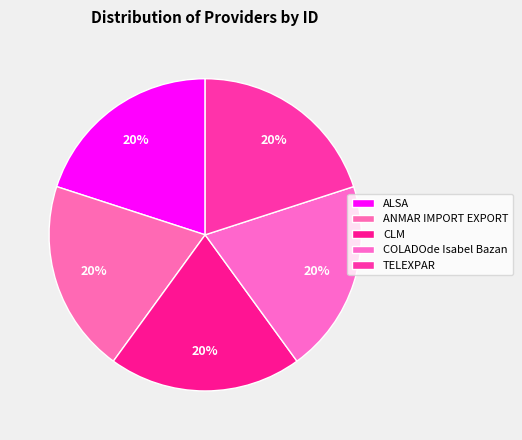

Which category has the biggest portion of the pie?

ANMAR IMPORT EXPORT